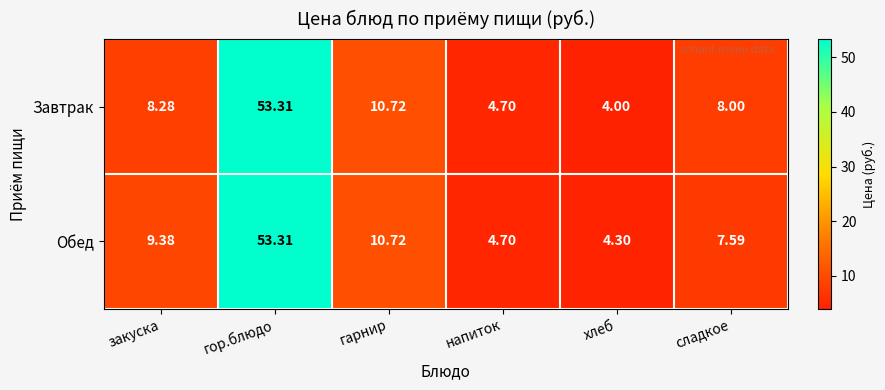

At how many categories does at least one series exceed 39?

1